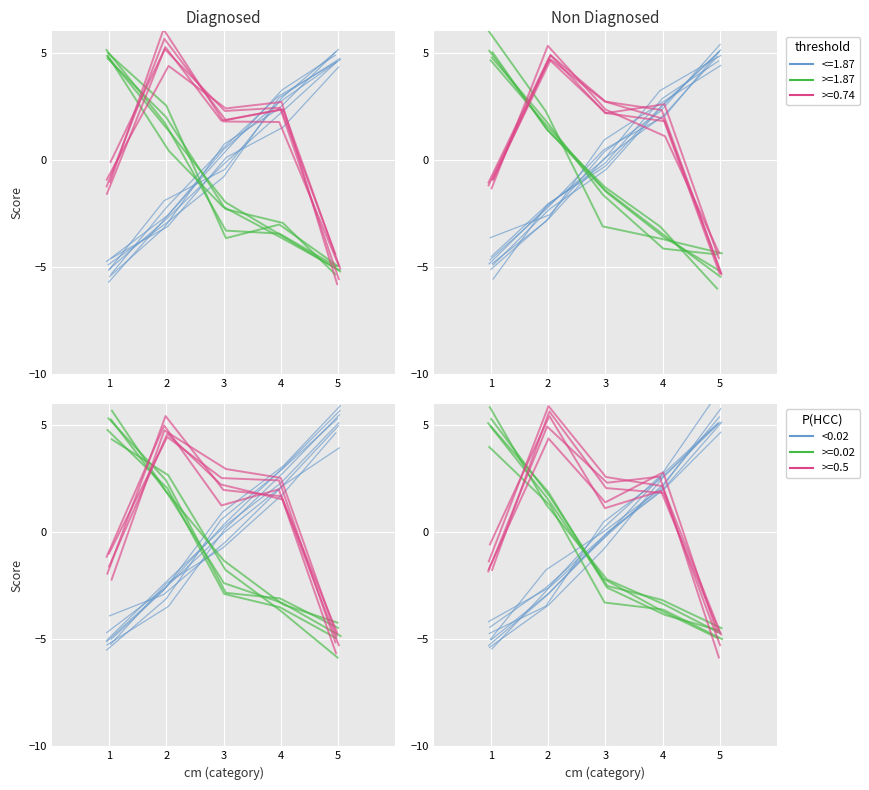

What is the difference between the cm values at 4 and 5?

3.9